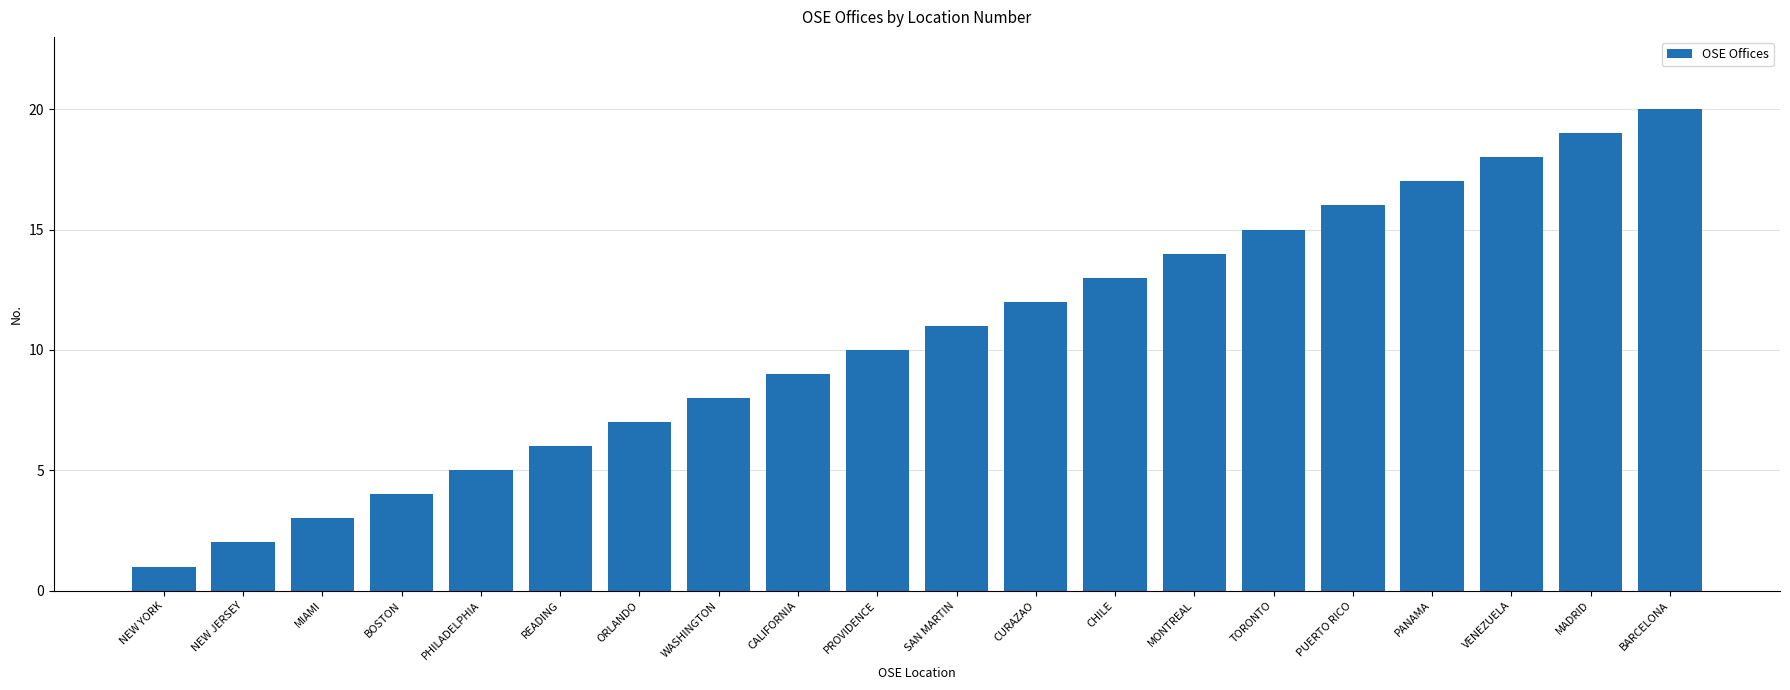

What is the change in value from BOSTON to BARCELONA?

+16